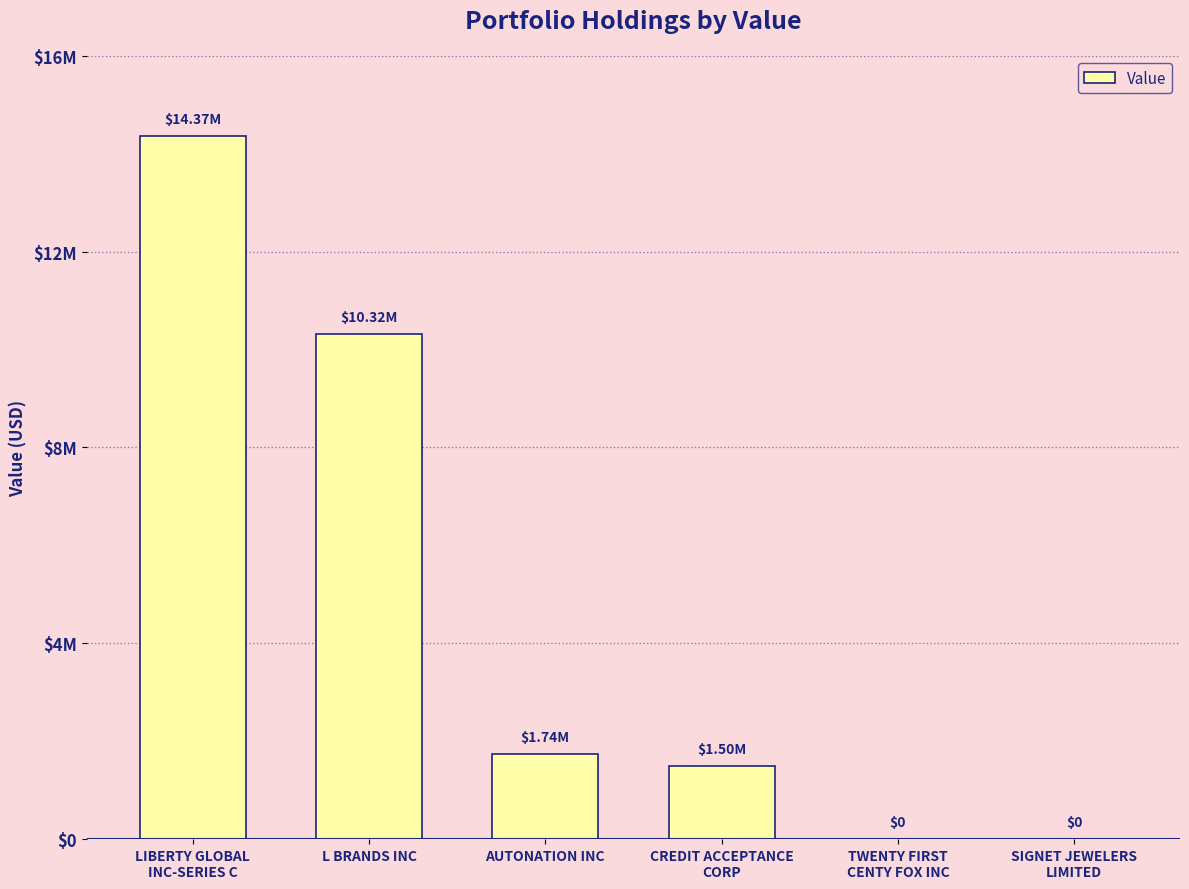

Are the bars grouped side by side (vs. stacked)?

No